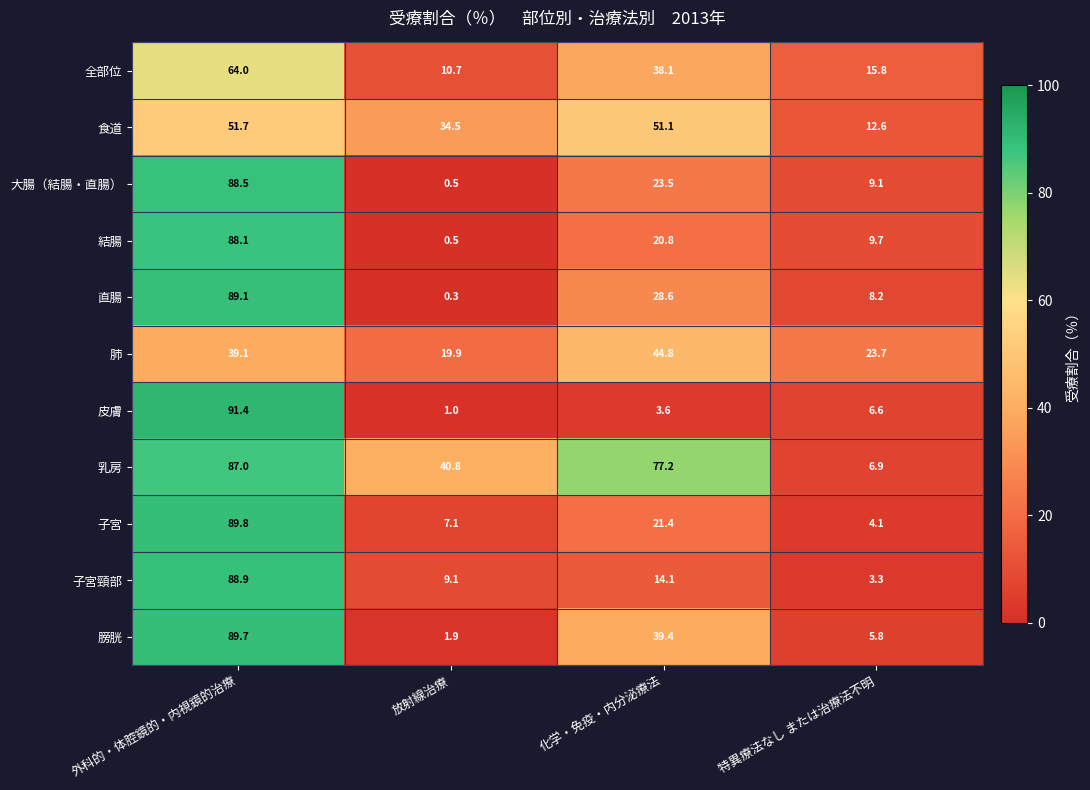

Which label corresponds to the largest value in the chart?

外科的・体腔鏡的・内視鏡的治療